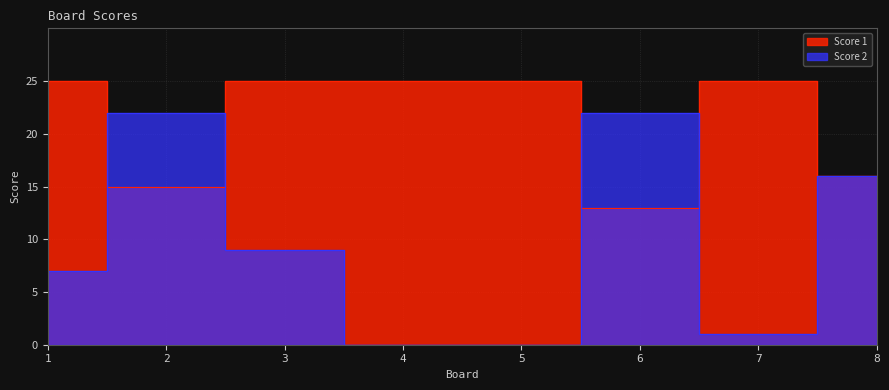

How many distinct data groups are displayed?

2